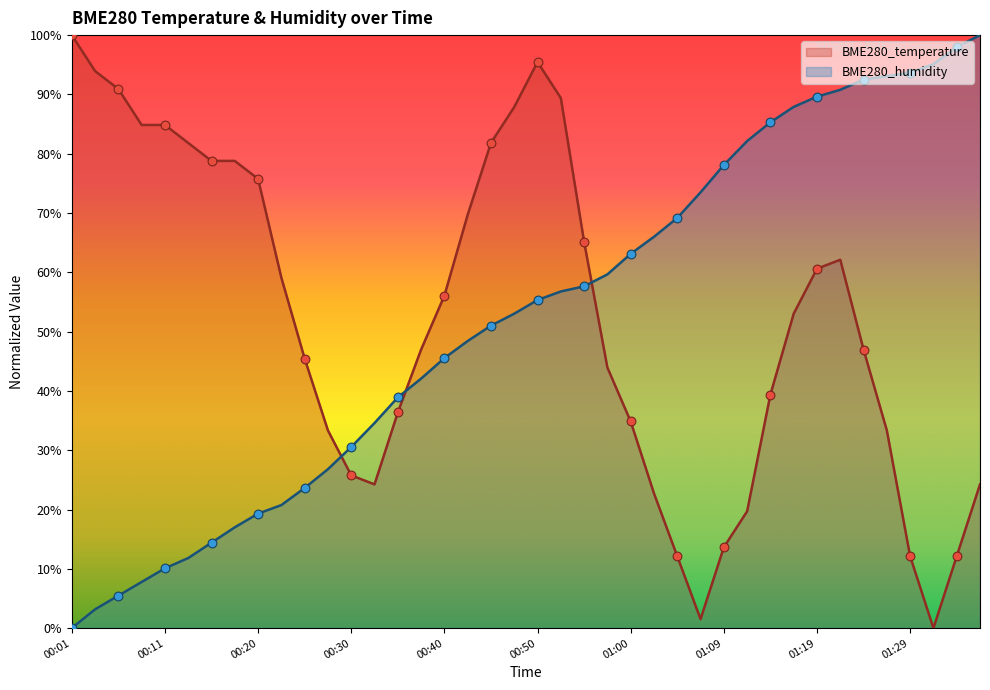

Which series has the widest spread of Y values?

BME280_temperature